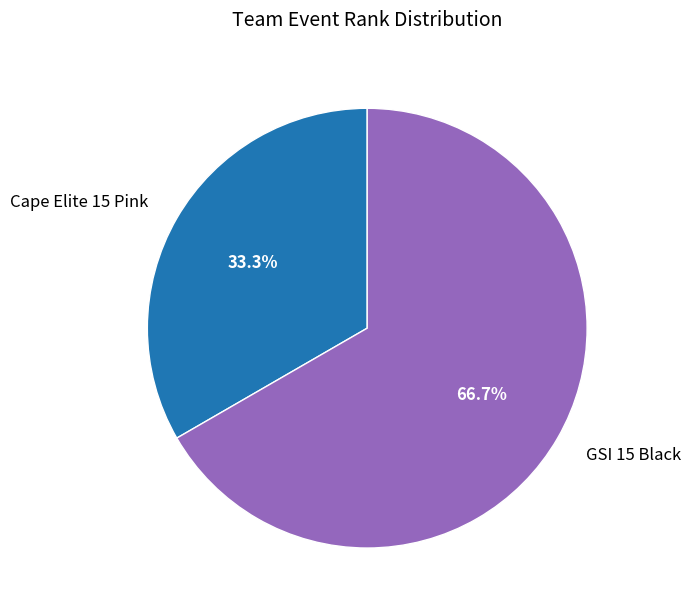

To the nearest percent, what is the average slice percentage?

50%